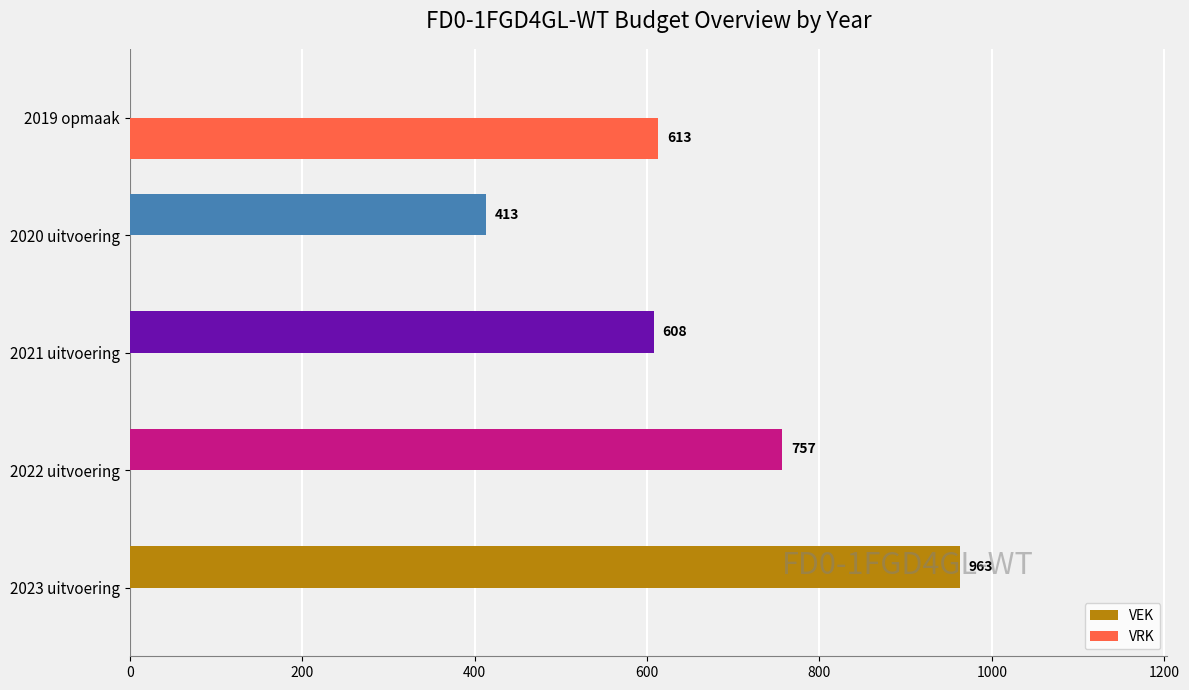

Between 2022 uitvoering and 2021 uitvoering, which series saw the biggest shift?

VEK